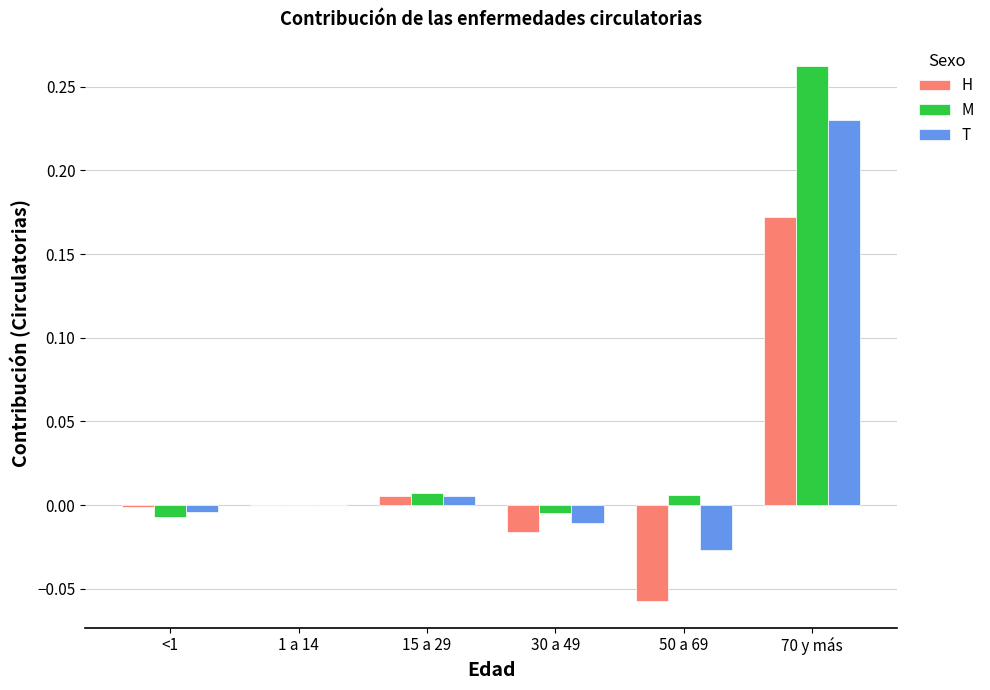

Which category has the highest value in the M series?

70 y más